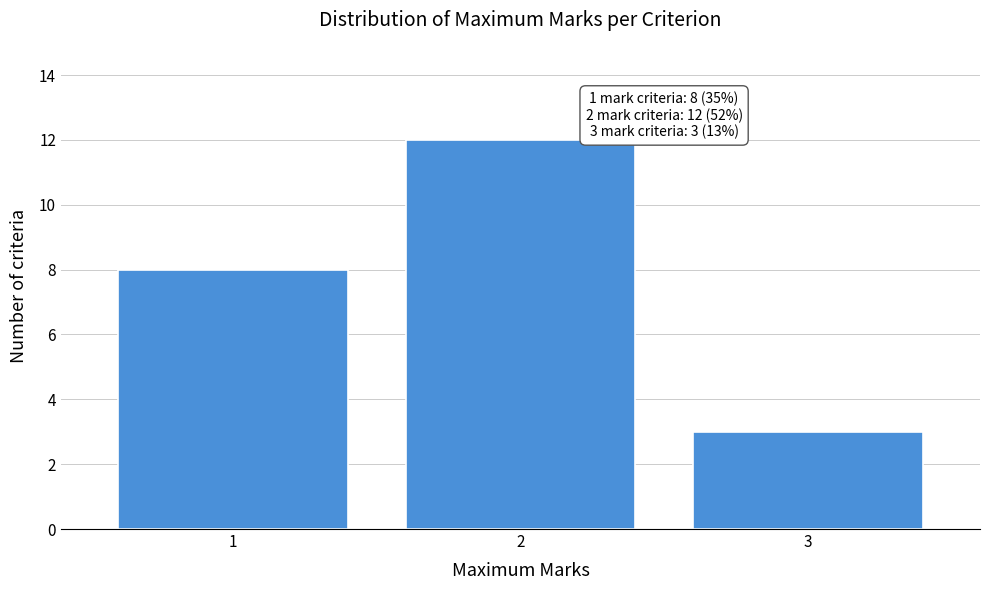

Reading left to right, what are all the values shown in this chart?

8	12	3